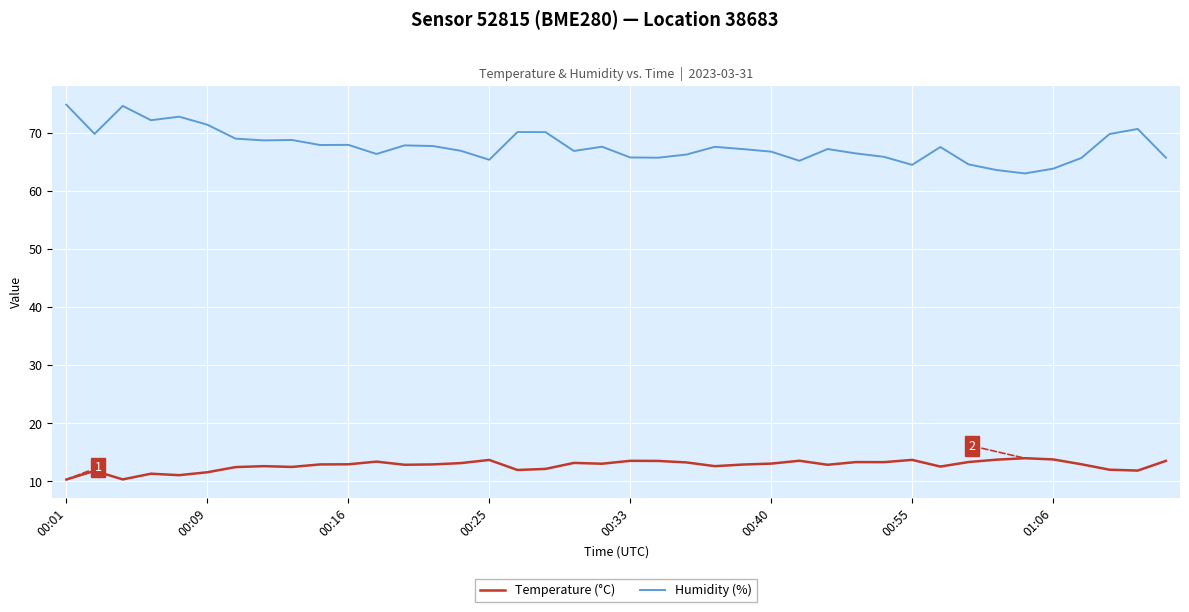

Which series has the widest spread of values?

Humidity (%)